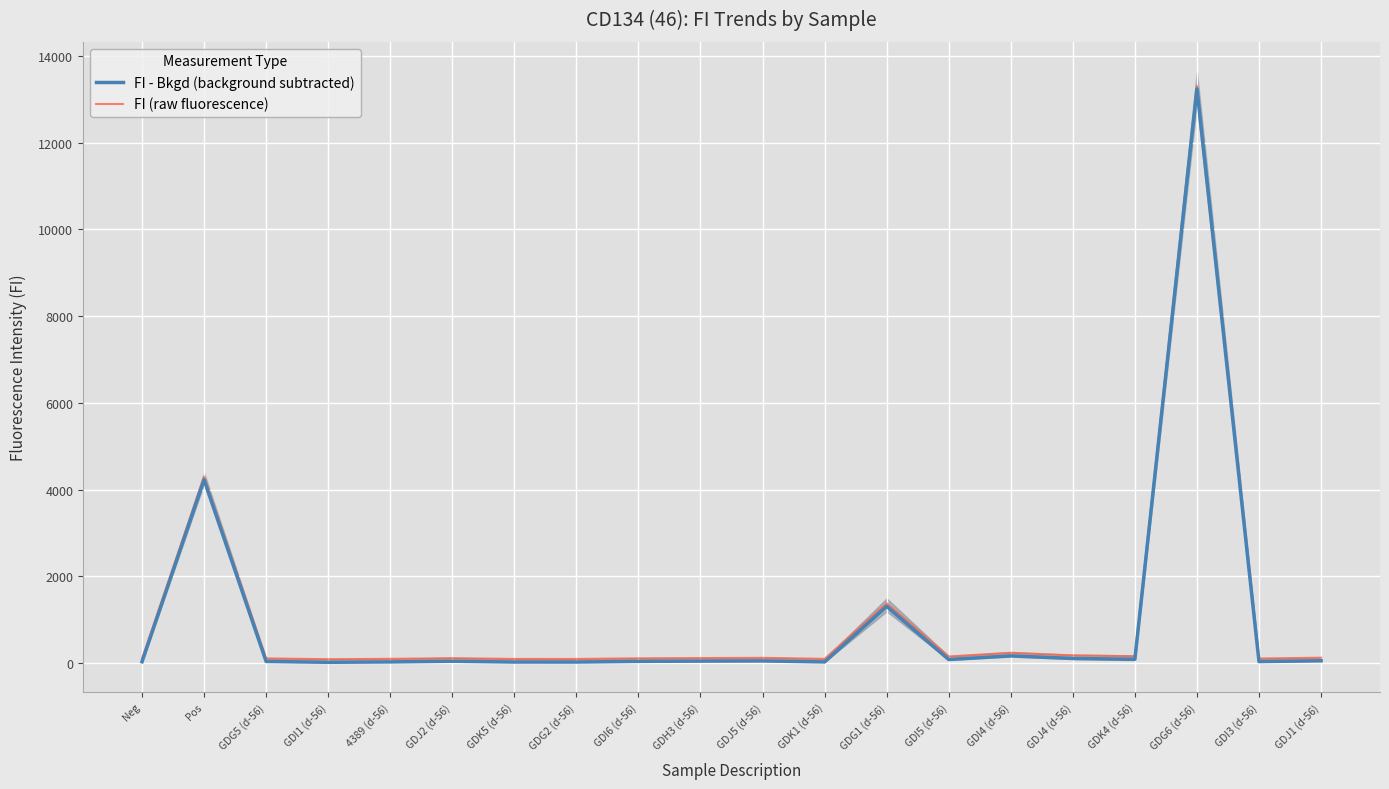

At which category is the sum across all series the highest?

GDG6 (d-56)